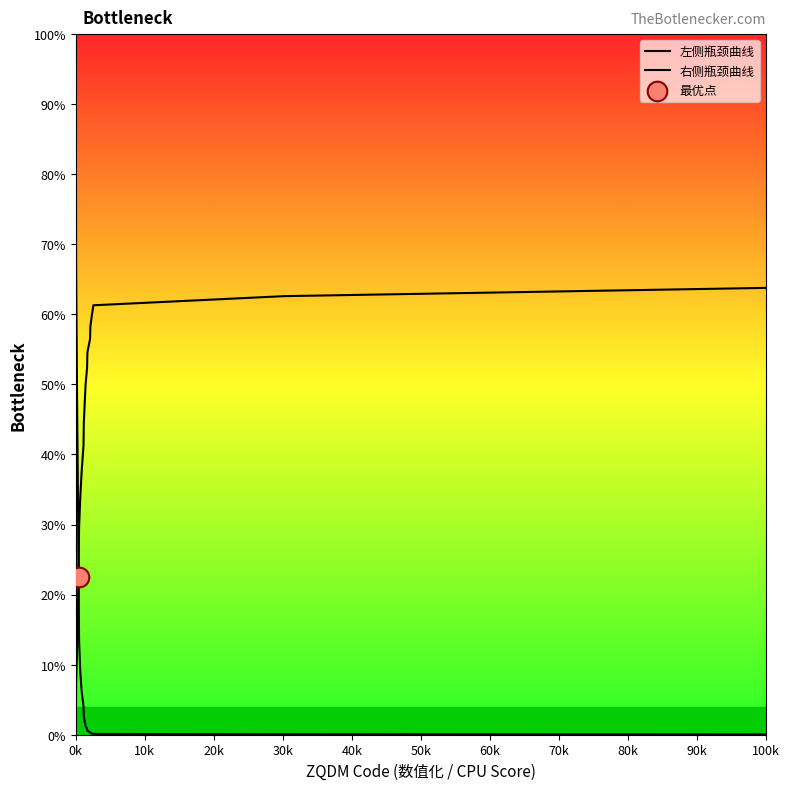

Which series reaches the maximum Y coordinate?

左侧瓶颈曲线